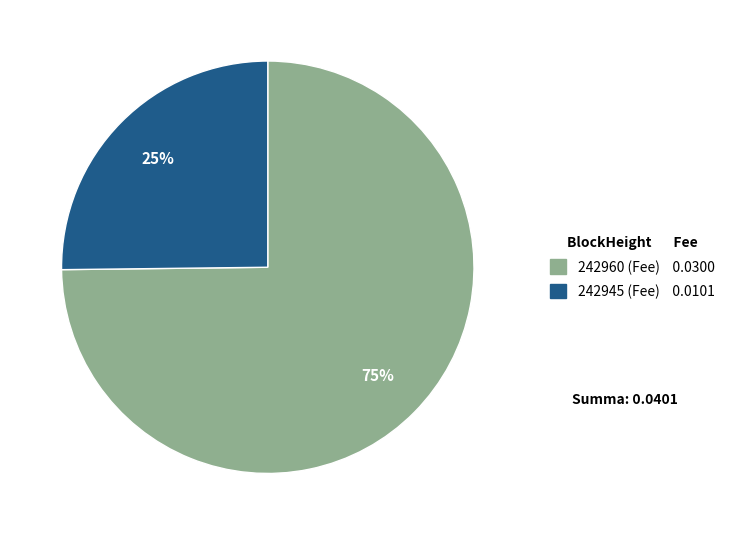

To the nearest percent, what is the difference between the largest and smallest slice percentages?

50%